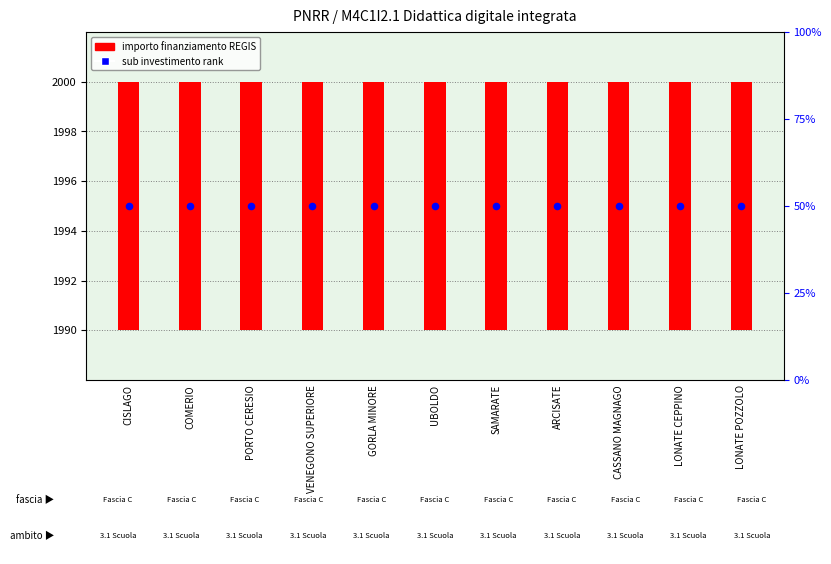

At which category is the sum across all series the highest?

CISLAGO